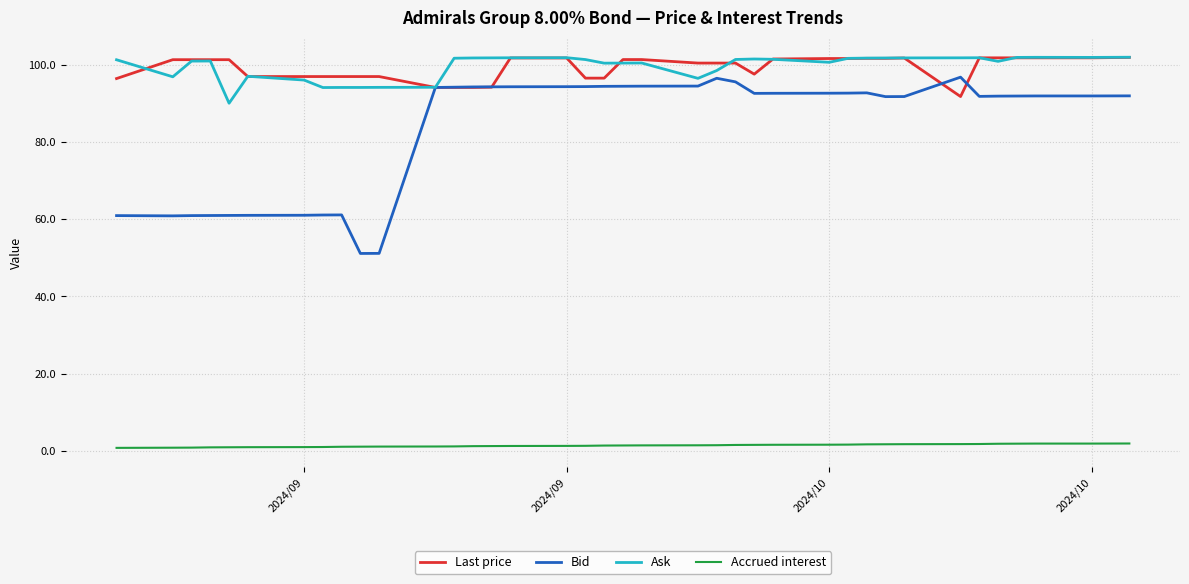

Which series has the widest spread of values?

Bid